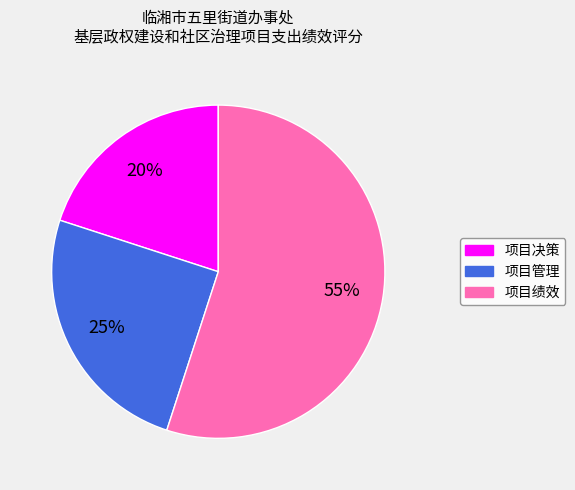

How many slices are in this pie chart?

3